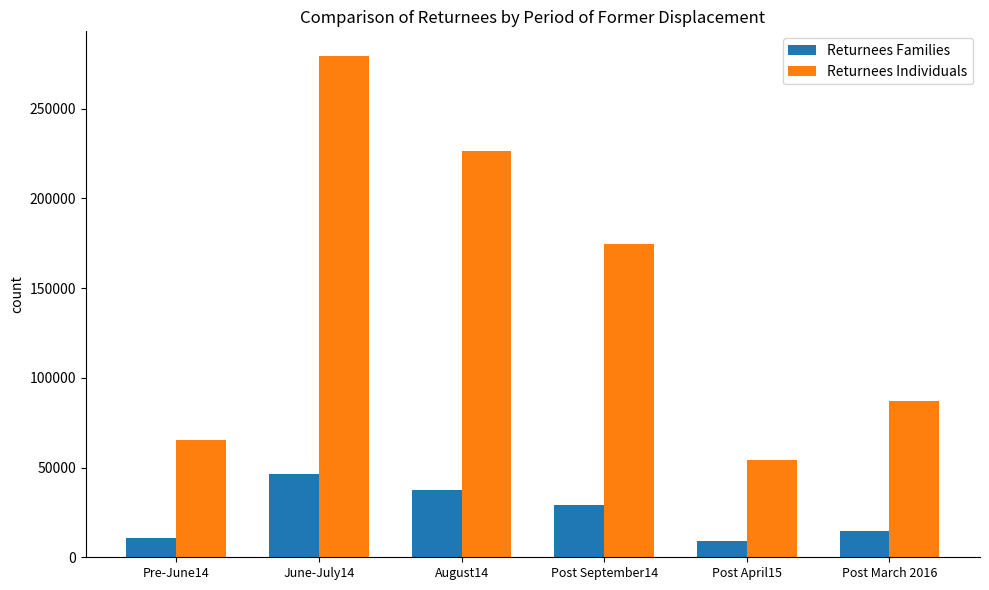

At how many categories does at least one series exceed 255379?

1